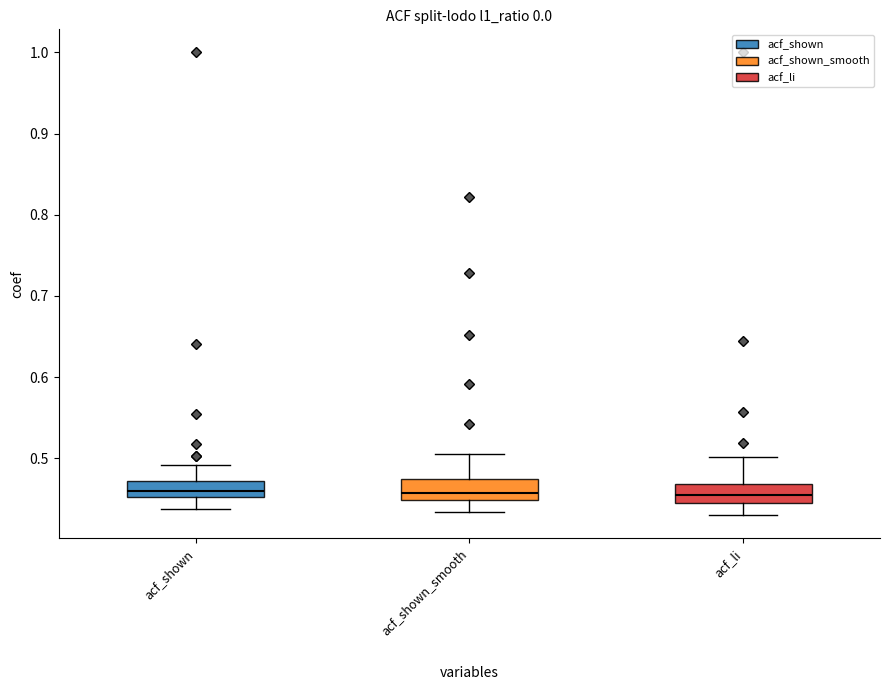

Reading left to right, transcribe this box plot: for each box, give where its median line is, the range the box spans, and where its two whiskers end, as read against the y-axis. The values are not printed on the chart, so give them approximately, as read against the axis.

acf_shown: median 0.46, box 0.45 to 0.47, whiskers 0.44 to 0.49
acf_shown_smooth: median 0.46, box 0.45 to 0.47, whiskers 0.43 to 0.51
acf_li: median 0.46, box 0.45 to 0.47, whiskers 0.43 to 0.50